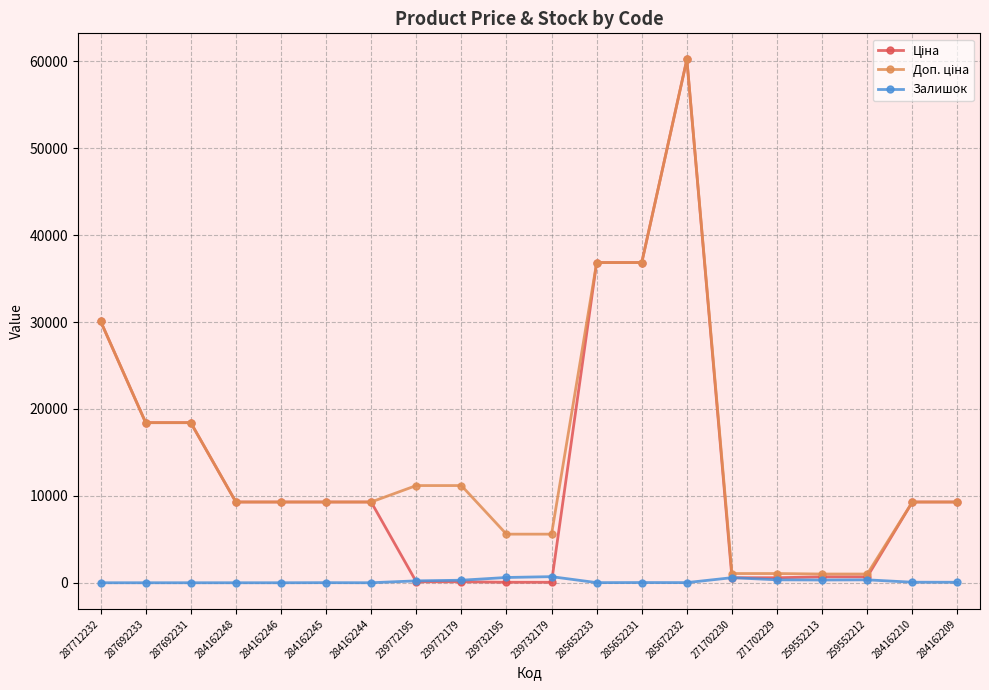

The Залишок series shows 290.0 at 239772179. True or false?

True